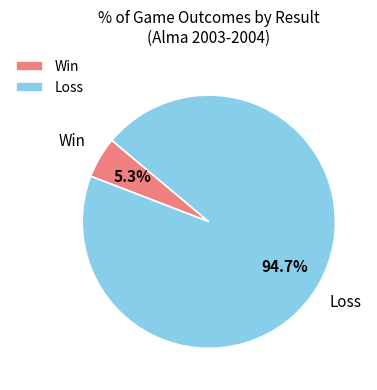

Between Win and Loss, which is larger?

Loss